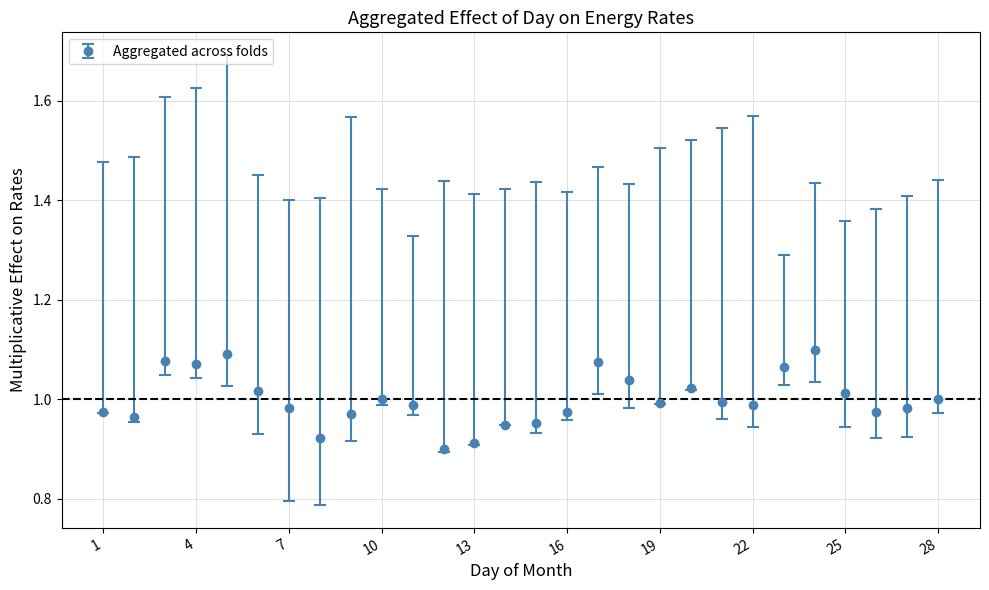

True or false: there are more than 0 points higher than both neighbors.

True